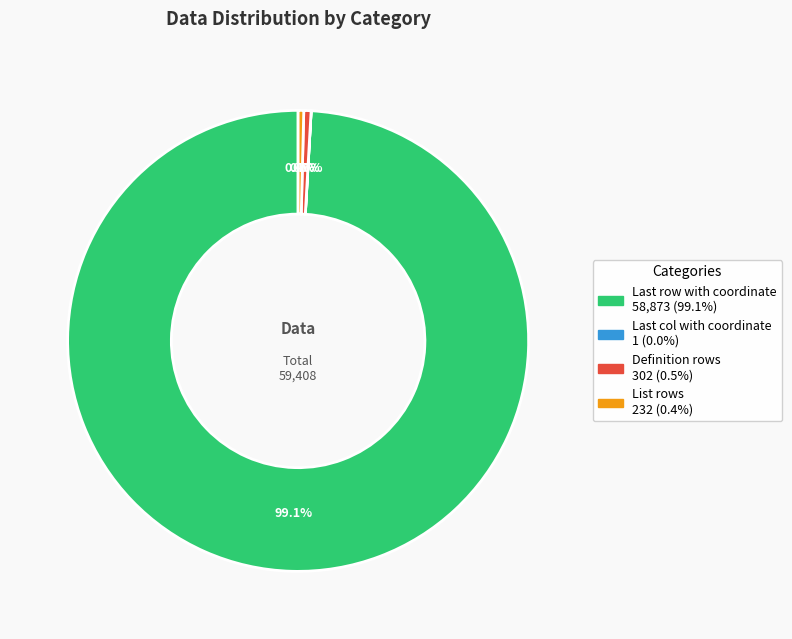

To the nearest percent, what is the average slice percentage?

25%